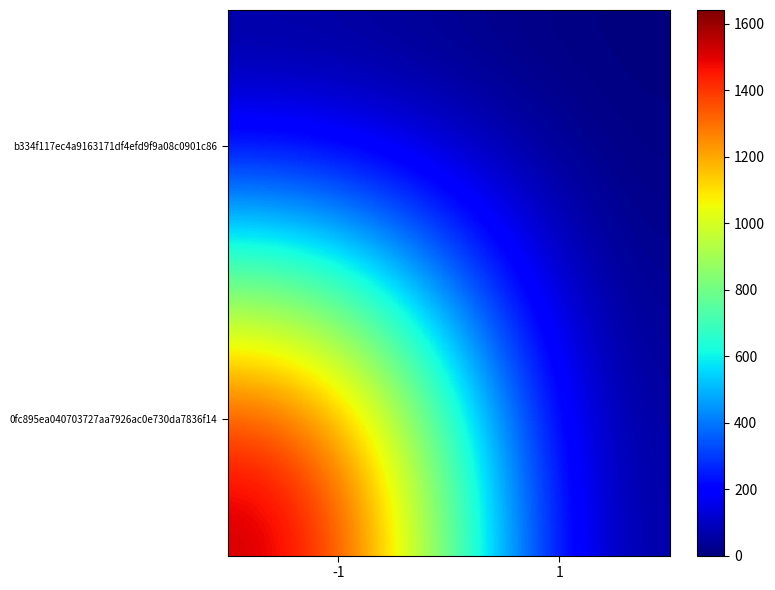

Reading left to right, list all the values displayed in this chart.

0fc895ea040703727aa7926ac0e730da7836f14: -1=1641	1=0
b334f117ec4a9163171df4efd9f9a08c0901c86: -1=0	1=0